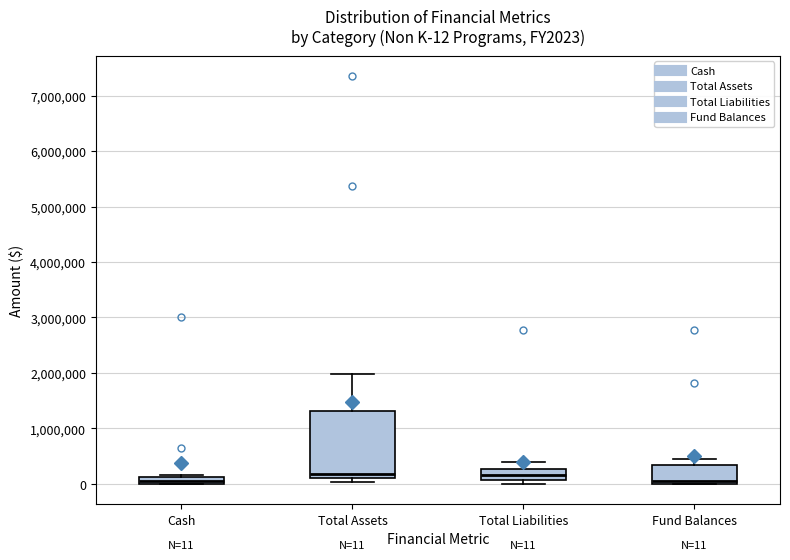

Comparing the boxes themselves (not the whiskers), which one is the tallest?

Total Assets